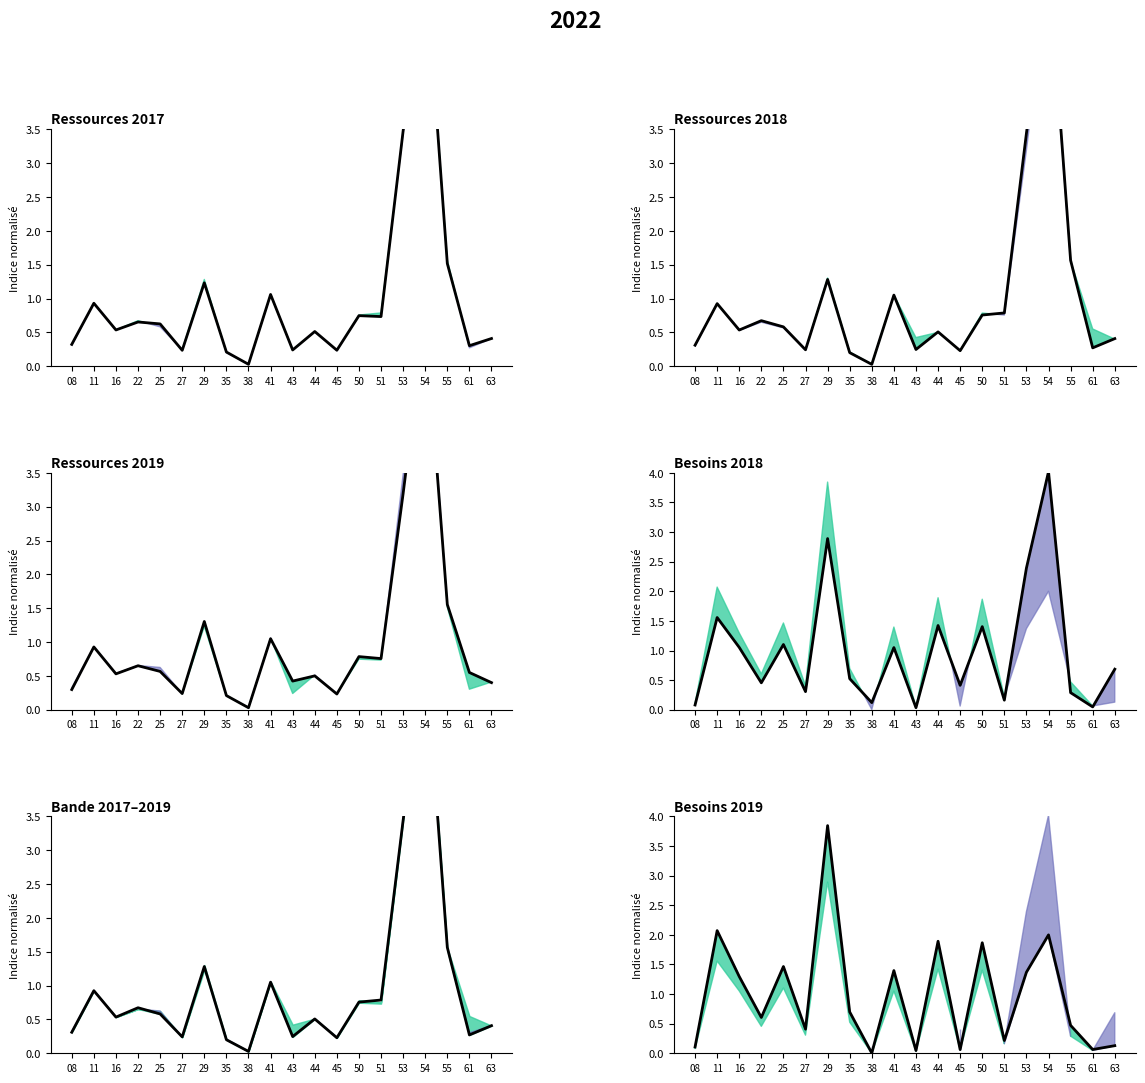

Which series ends up on top after the final intersection of Ressources 2019 and Ressources 2017?

Ressources 2017